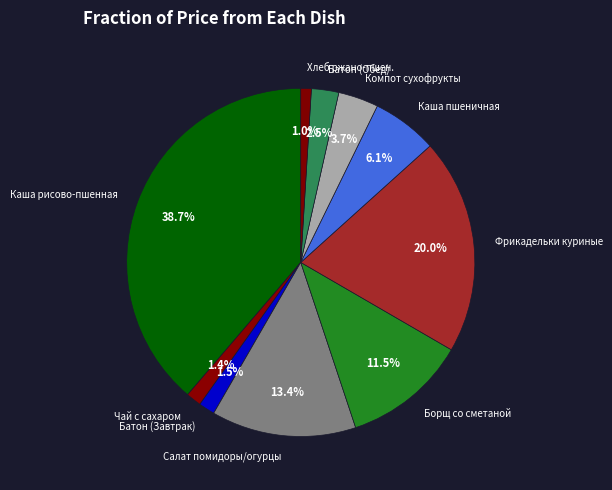

Does any single category account for the majority?

No